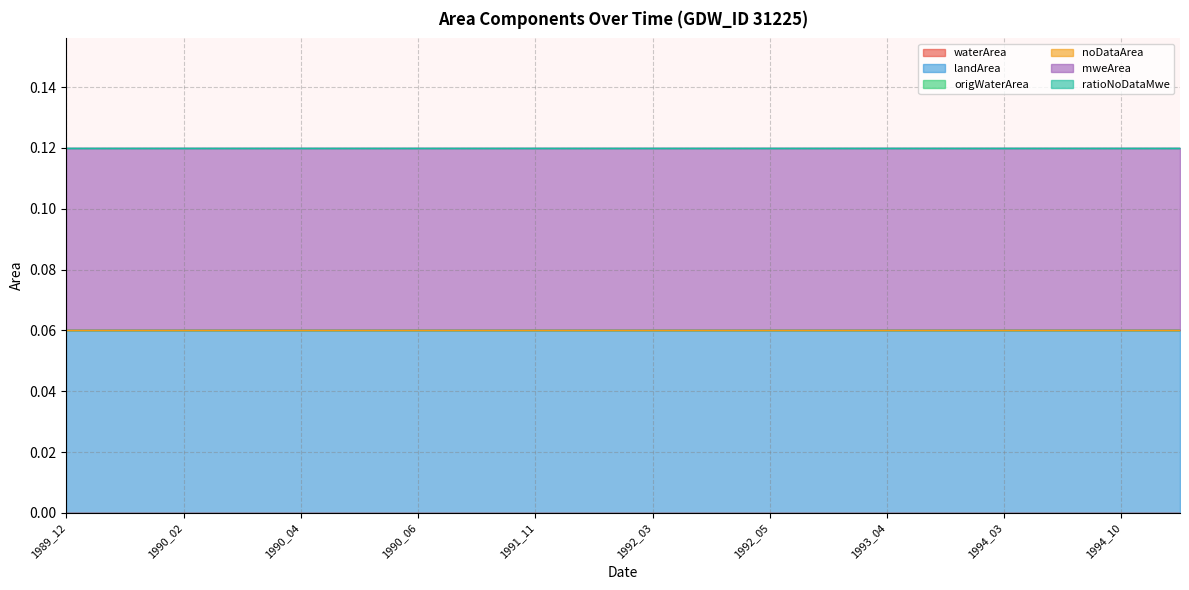

True or false: origWaterArea and waterArea cross at least once.

False